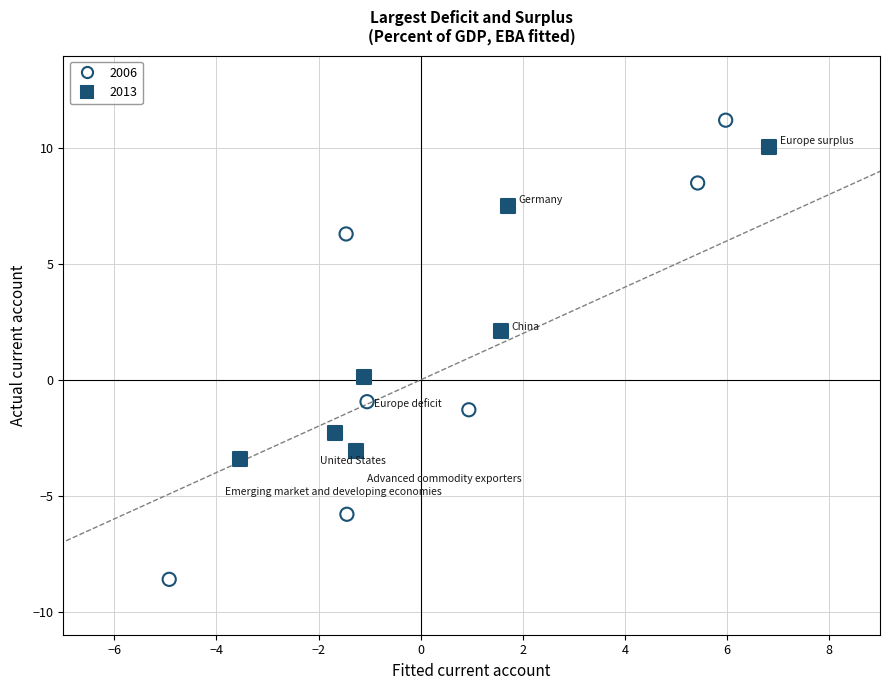

What are all the series names shown in the legend?

2006, 2013